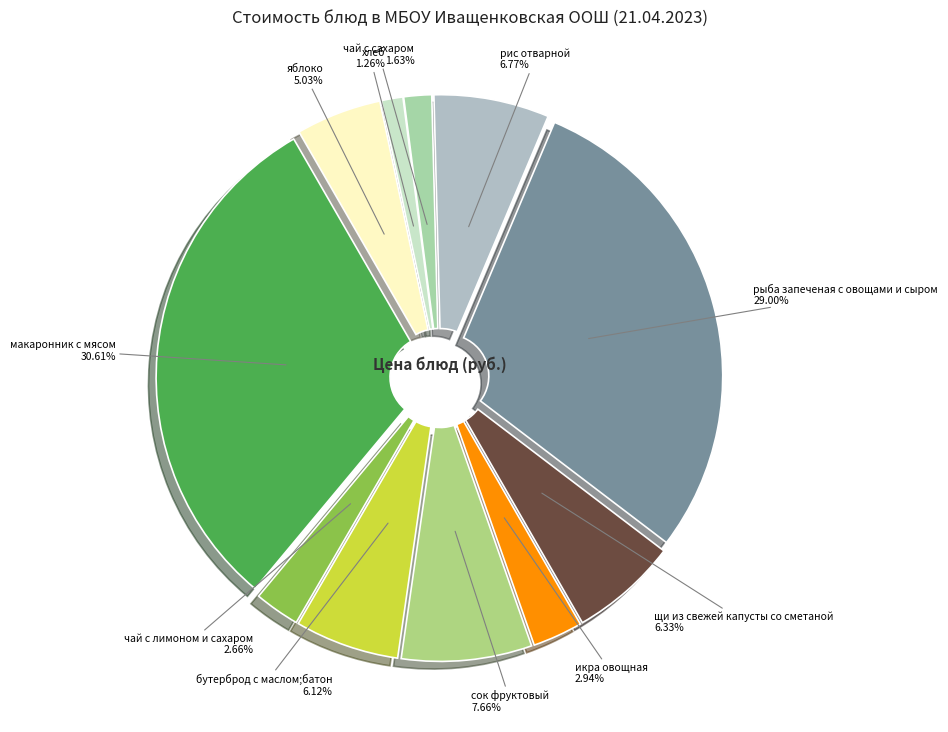

What is the largest slice in the pie chart?

макаронник с мясом